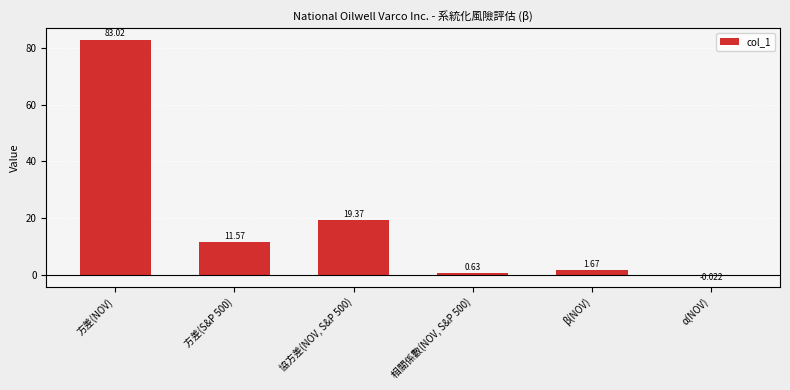

At which label does the data first exceed 11?

方差(NOV)